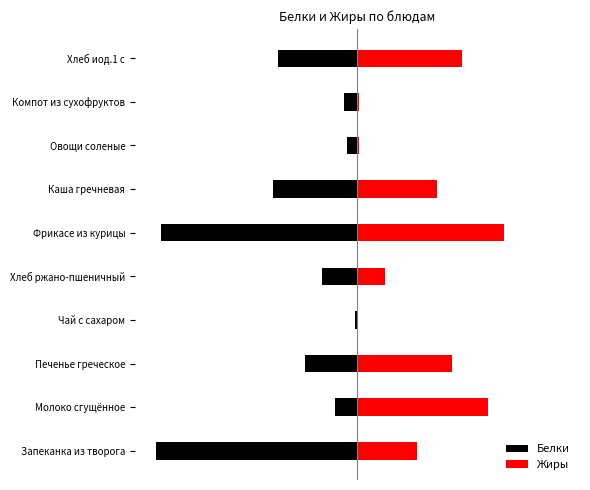

Between Хлеб иод.1 с and Каша гречневая, which is larger?

Хлеб иод.1 с